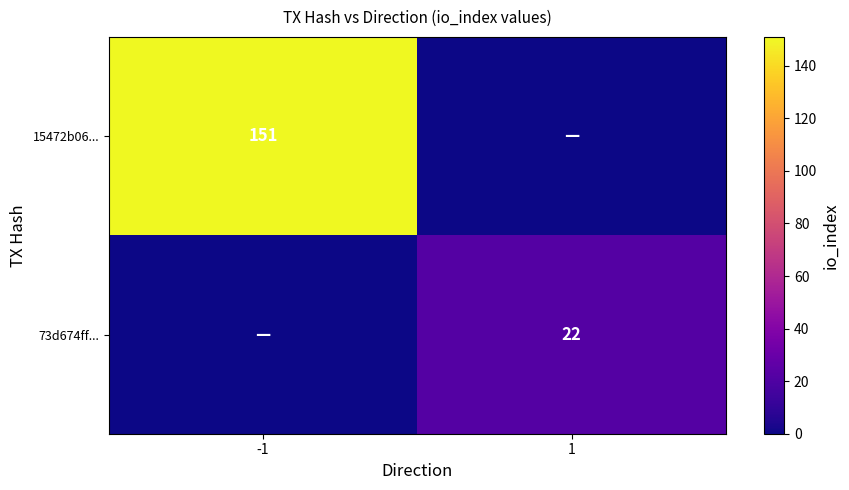

Is the value of 73d674ff... at 1 greater than the value of 15472b06... at -1?

No